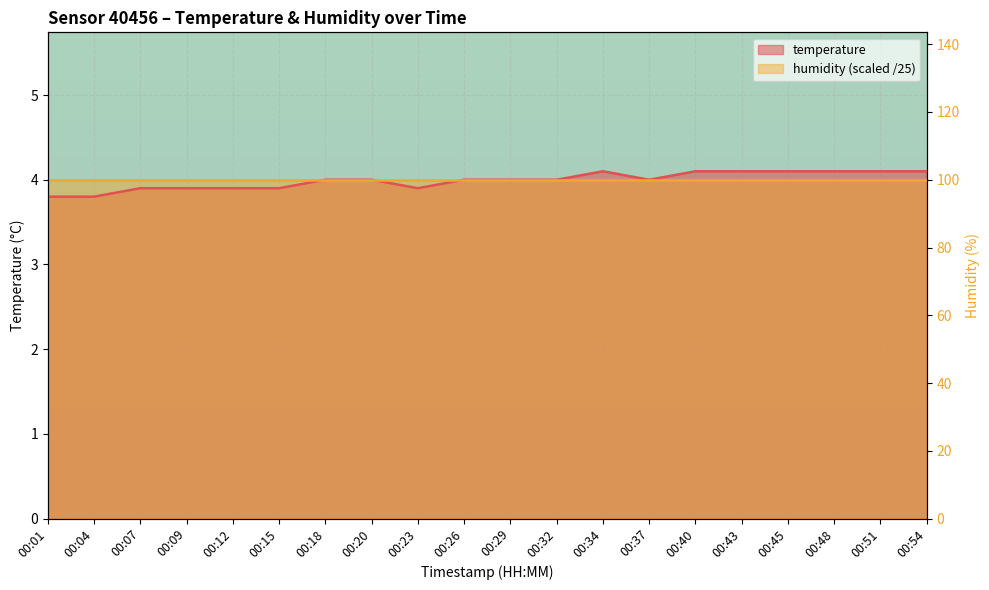

What is the maximum value shown in the chart?

4.1